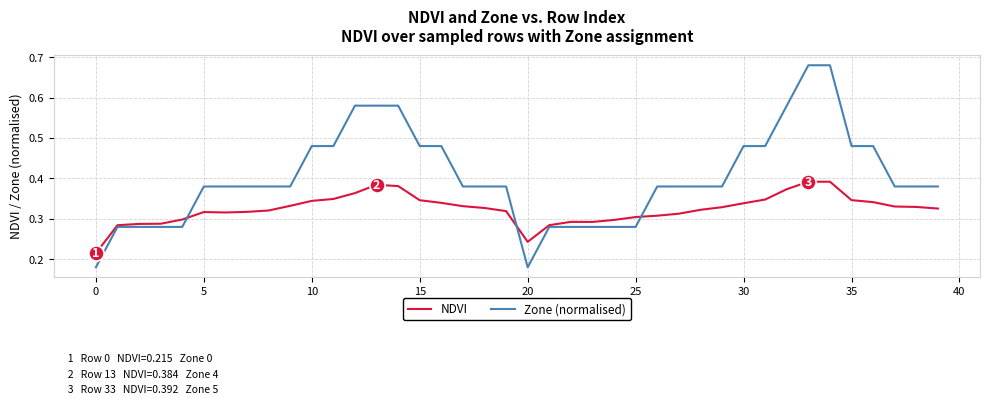

Which series has the largest total across all categories?

Zone (normalised)